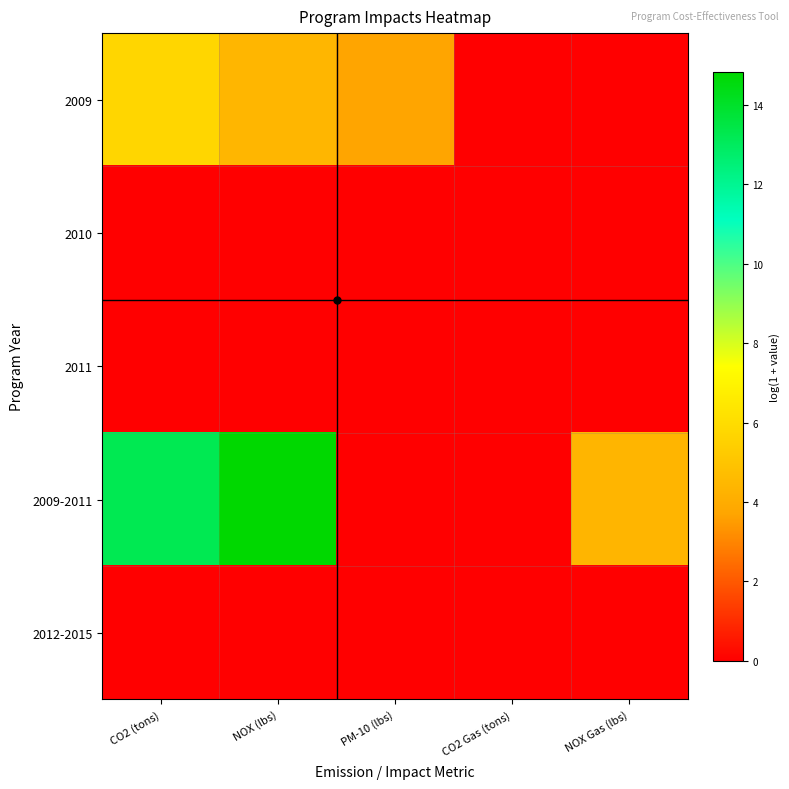

Reading left to right, what are all the values shown in this chart?

2009: CO2 (tons)=5.7	NOX (lbs)=4.4	PM-10 (lbs)=3.7	CO2 Gas (tons)=0.0	NOX Gas (lbs)=0.0
2010: CO2 (tons)=0.0	NOX (lbs)=0.0	PM-10 (lbs)=0.0	CO2 Gas (tons)=0.0	NOX Gas (lbs)=0.0
2011: CO2 (tons)=0.0	NOX (lbs)=0.0	PM-10 (lbs)=0.0	CO2 Gas (tons)=0.0	NOX Gas (lbs)=0.0
2009-2011: CO2 (tons)=13.2	NOX (lbs)=14.8	PM-10 (lbs)=0.0	CO2 Gas (tons)=0.0	NOX Gas (lbs)=4.4
2012-2015: CO2 (tons)=0.0	NOX (lbs)=0.0	PM-10 (lbs)=0.0	CO2 Gas (tons)=0.0	NOX Gas (lbs)=0.0